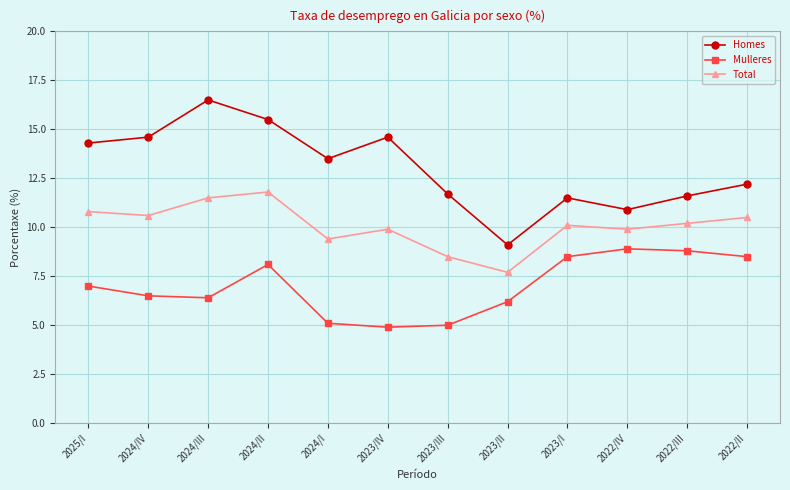

Which series changed the most between 2022/IV and 2022/III?

Homes